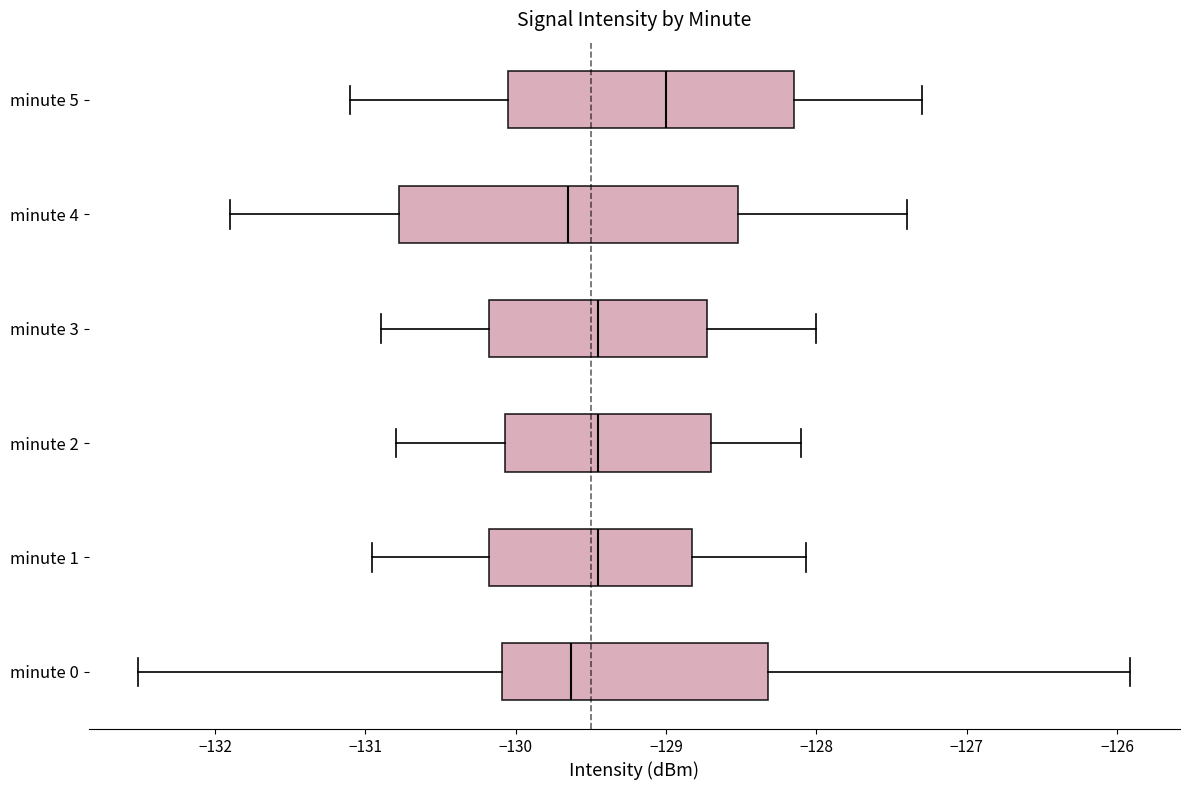

Comparing the boxes themselves (not the whiskers), which one is the widest?

minute 4